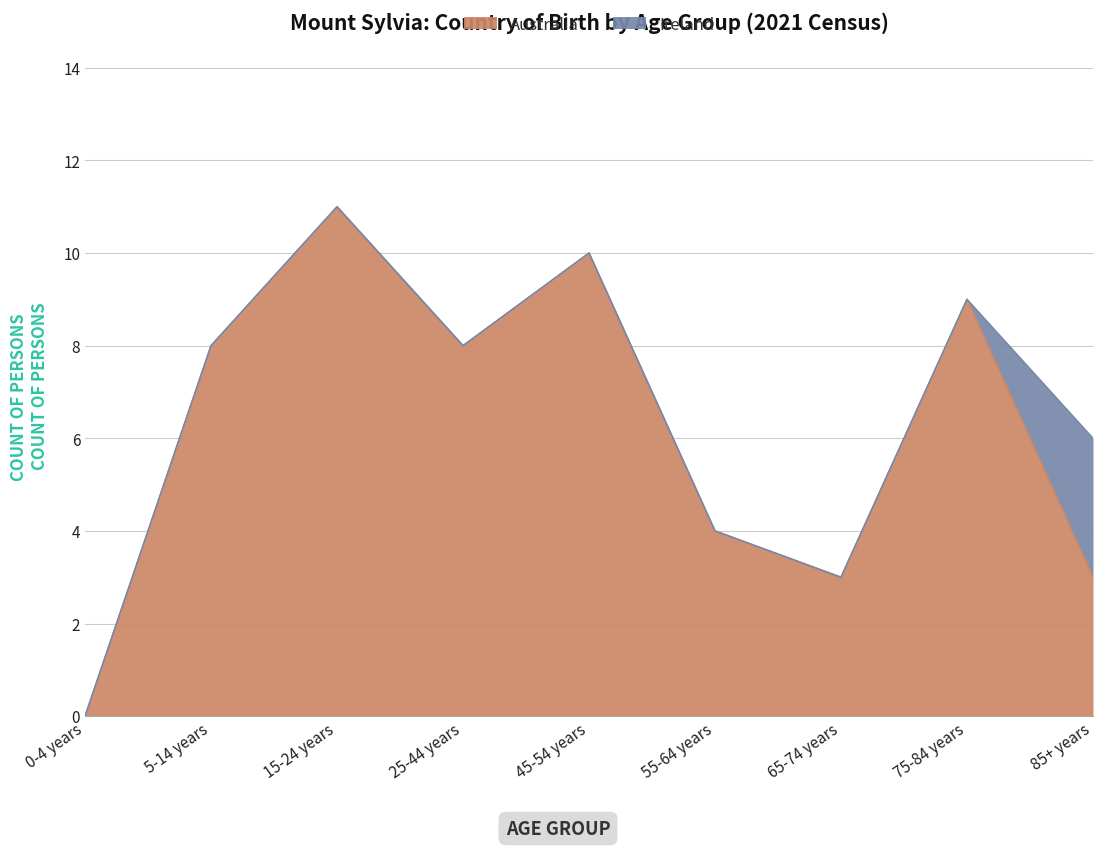

Reading right to left, transcribe all the data shown in this chart.

3	9	3	4	10	8	11	8	0